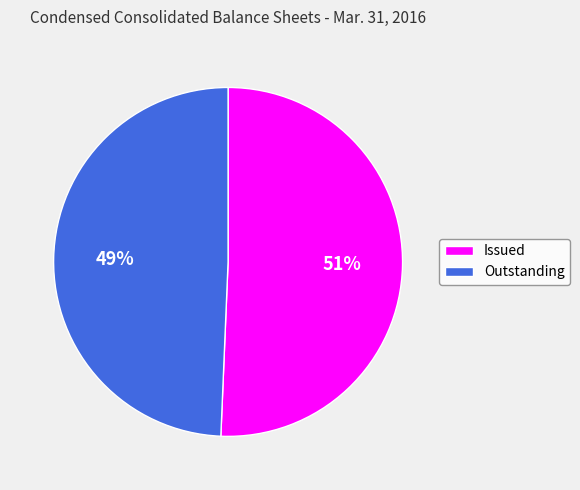

Which category has the biggest portion of the pie?

51%